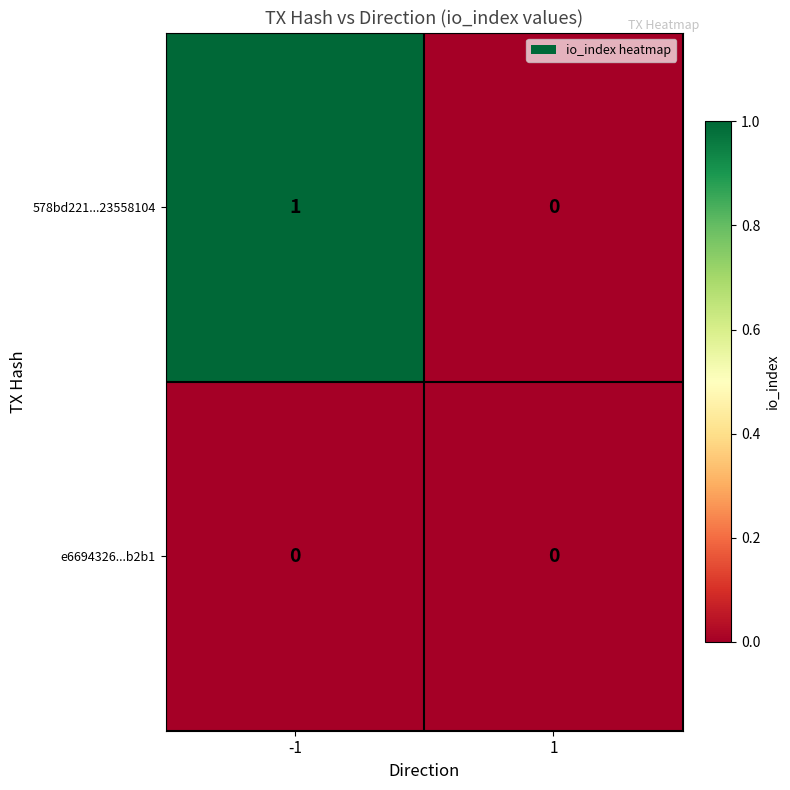

The e6694326...b2b1 series shows 0 at -1. True or false?

True